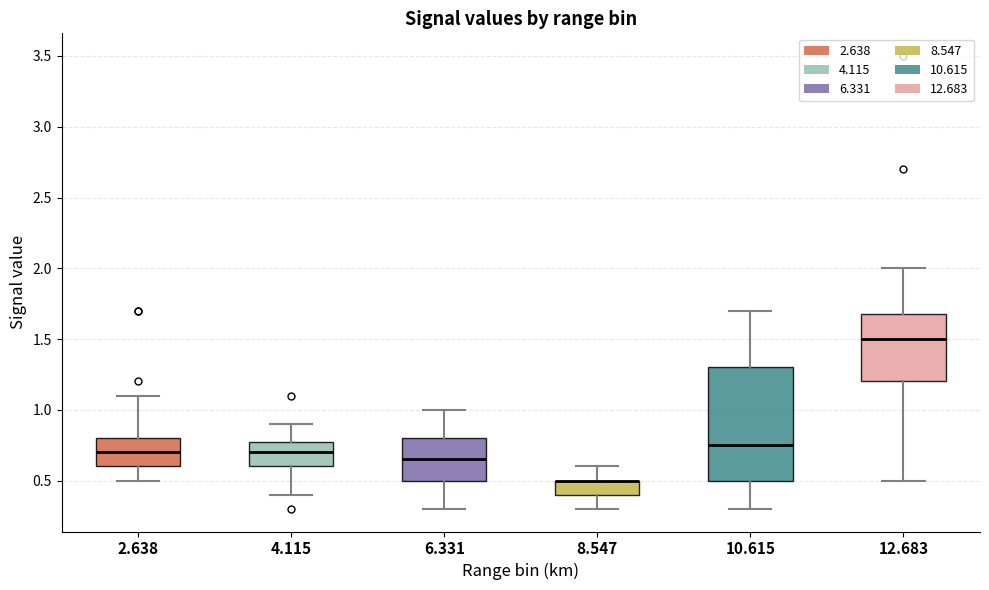

Where is the upper edge of the box at x = 8.547 on the y-axis? The values are not printed on the chart, so give them approximately, as read against the axis.

0.50